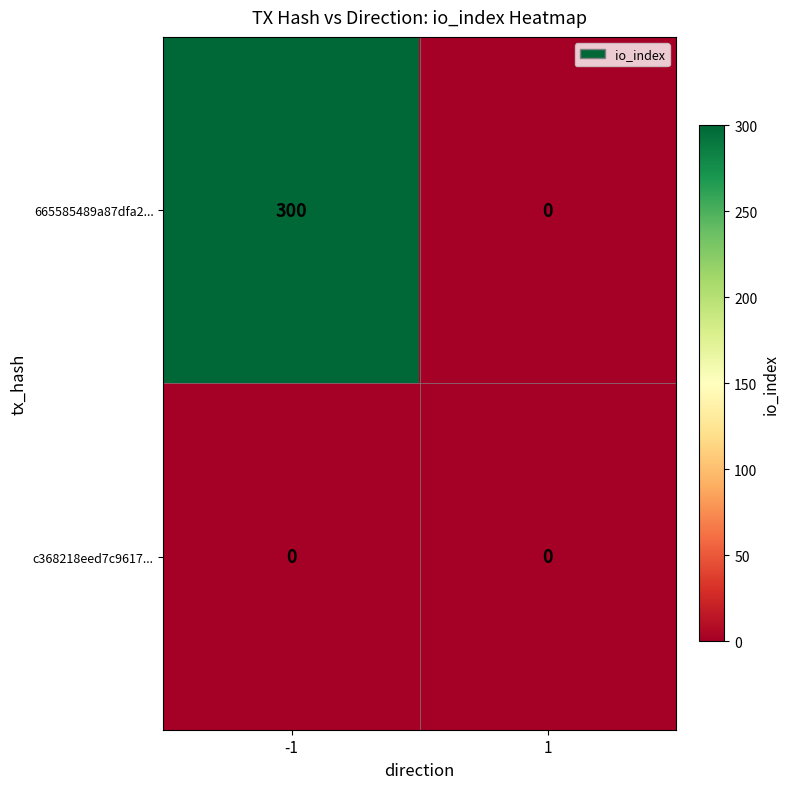

List the series in order of their overall mean, highest first.

665585489a87dfa2..., c368218eed7c9617...